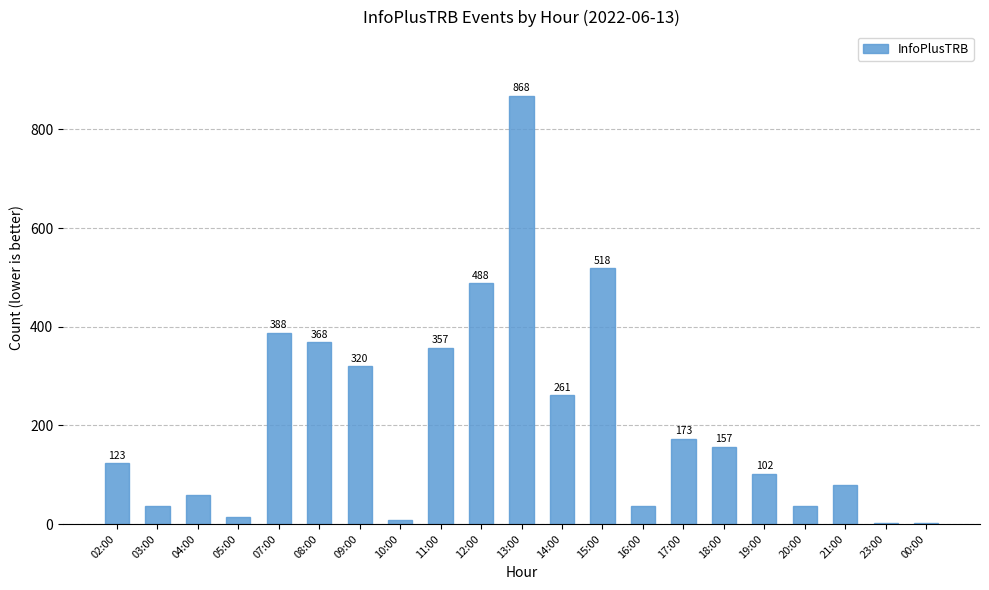

What is the change in value from 11:00 to 13:00?

+511